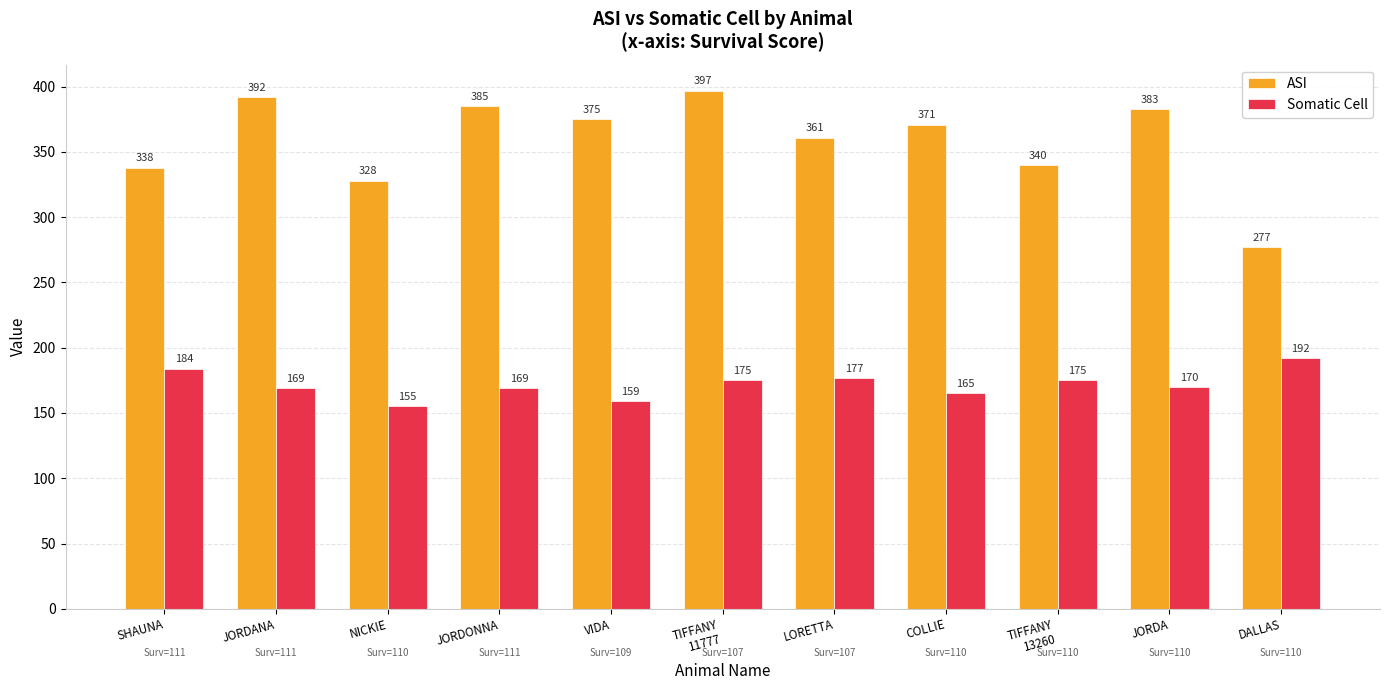

What is the sum of all Somatic Cell values?

1890